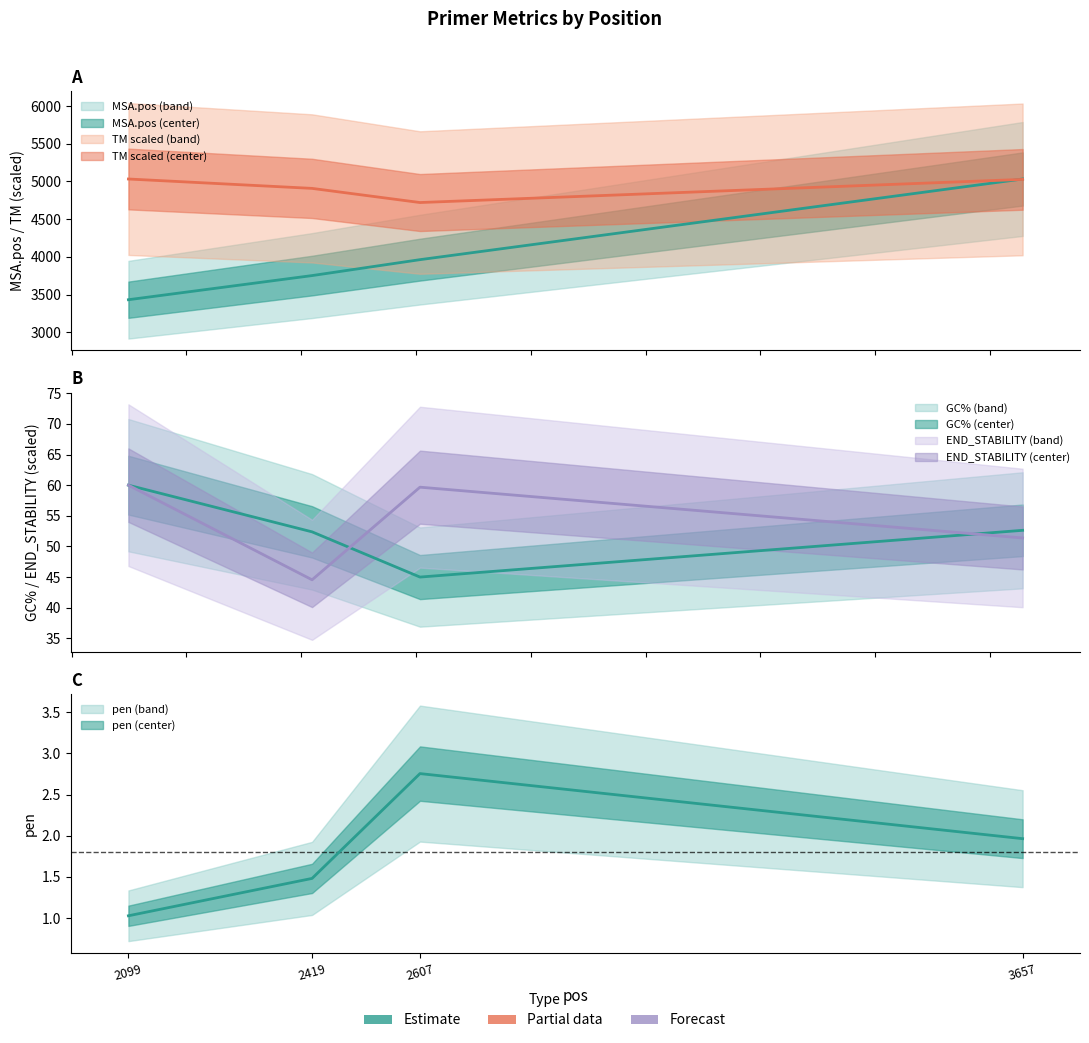

Is it true that PRIMER_RIGHT_0_TM equals 4721.1 at 2607?

True